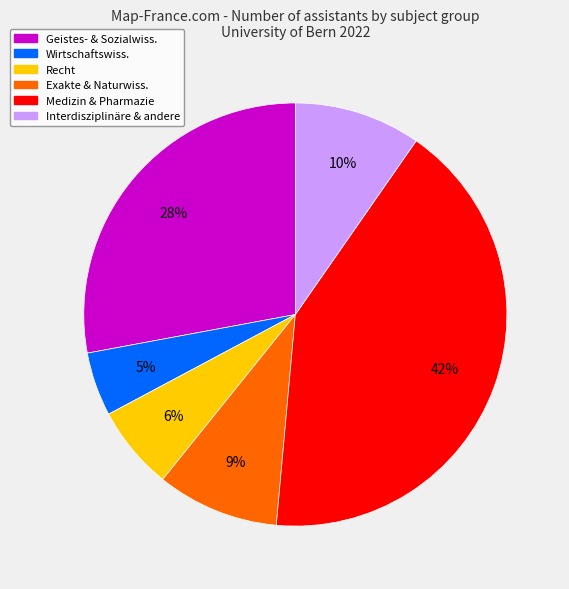

Which slice is the smallest?

Wirtschaftswiss.